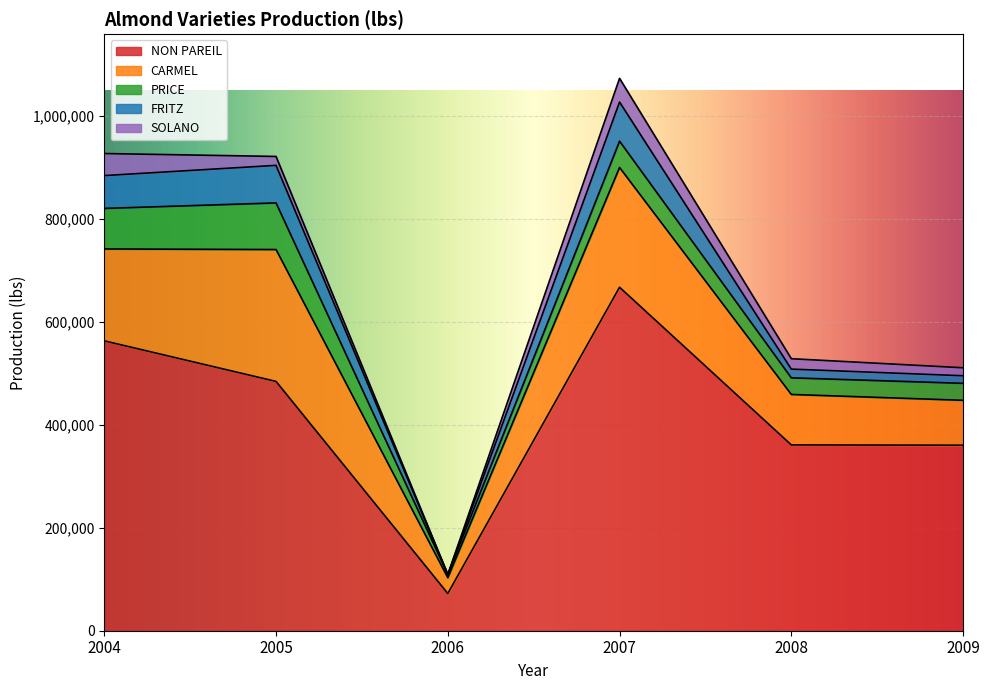

Rank the series at 2006 from lowest to highest value.

SOLANO, FRITZ, PRICE, CARMEL, NON PAREIL